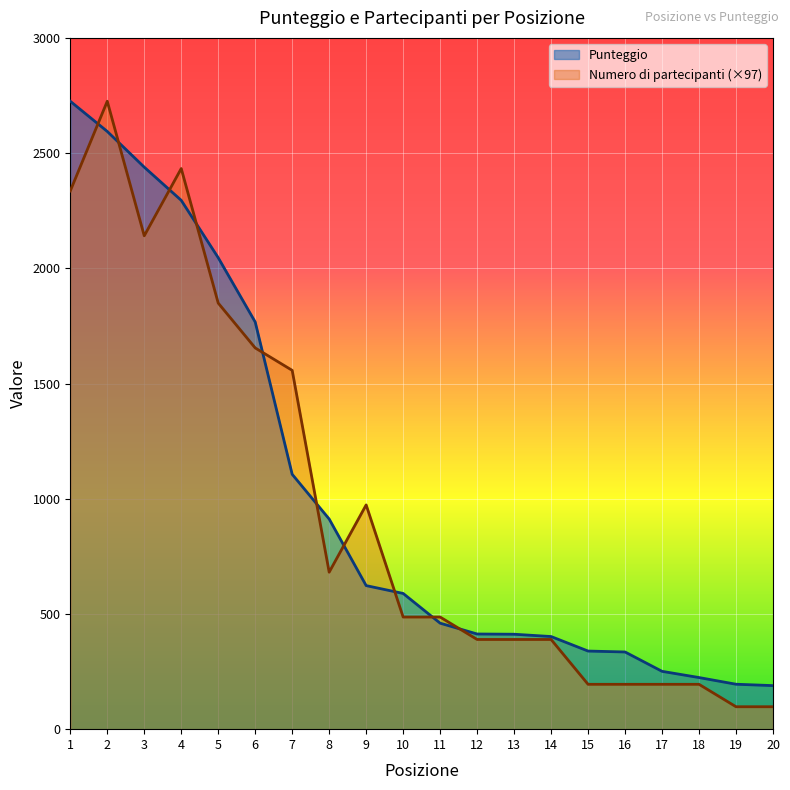

Which series ends up on top after the final intersection of Numero di partecipanti and Punteggio?

Punteggio